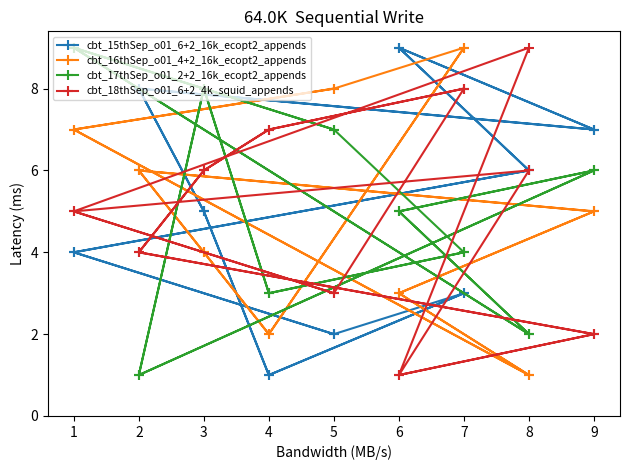

After their last crossing, which series has the higher values: cbt_17thSep_o01_2+2_16k_ecopt2_appends or cbt_16thSep_o01_4+2_16k_ecopt2_appends?

cbt_16thSep_o01_4+2_16k_ecopt2_appends